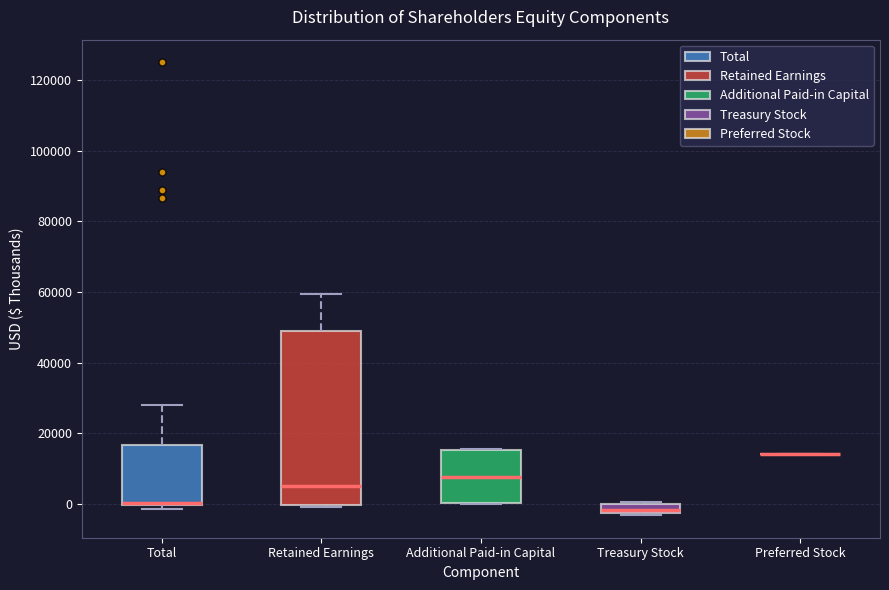

Where is the upper edge of the box for Treasury Stock on the y-axis? The values are not printed on the chart, so give them approximately, as read against the axis.

0